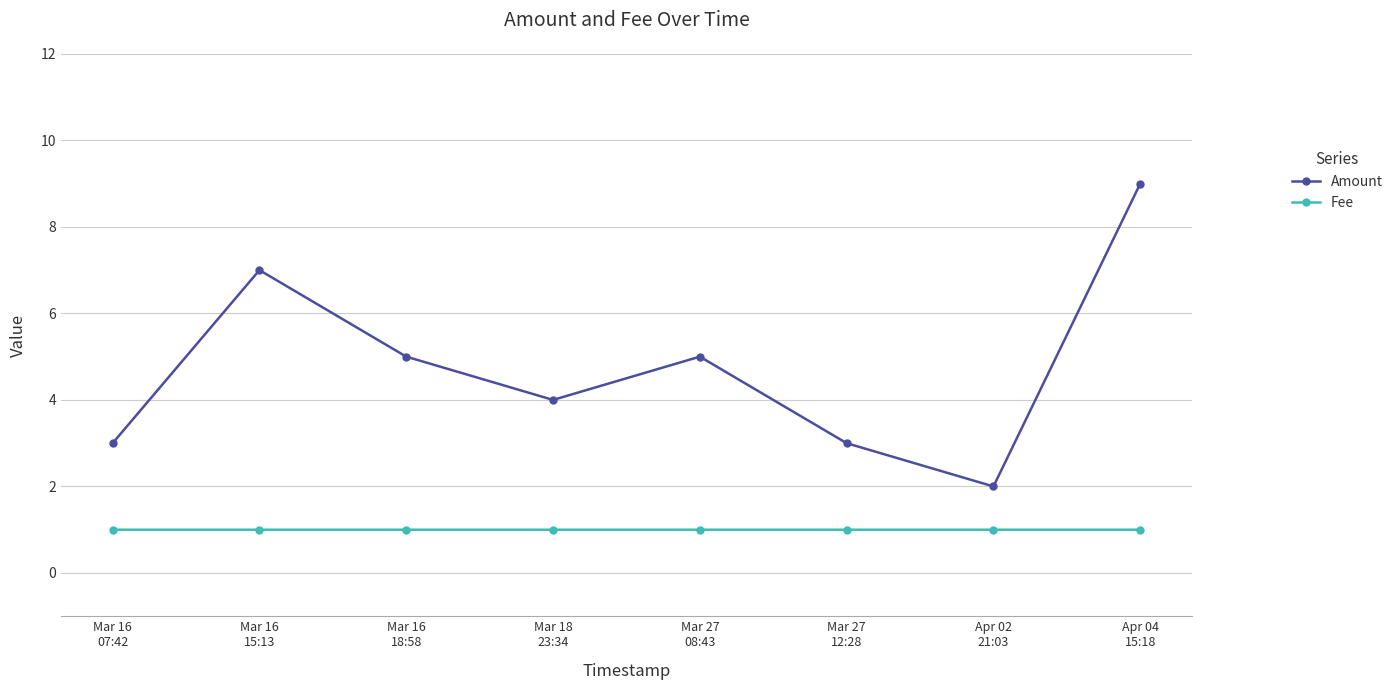

Which series has the widest spread of values?

Amount